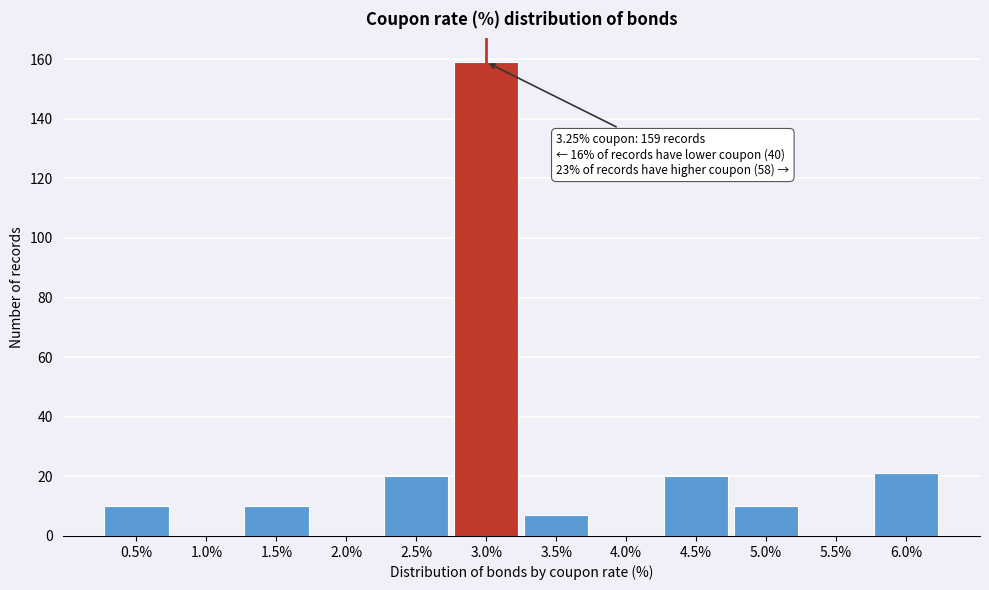

Reading right to left, transcribe all the data shown in this chart.

6.0%=21	5.5%=0	5.0%=10	4.5%=20	4.0%=0	3.5%=7	3.0%=159	2.5%=20	2.0%=0	1.5%=10	1.0%=0	0.5%=10